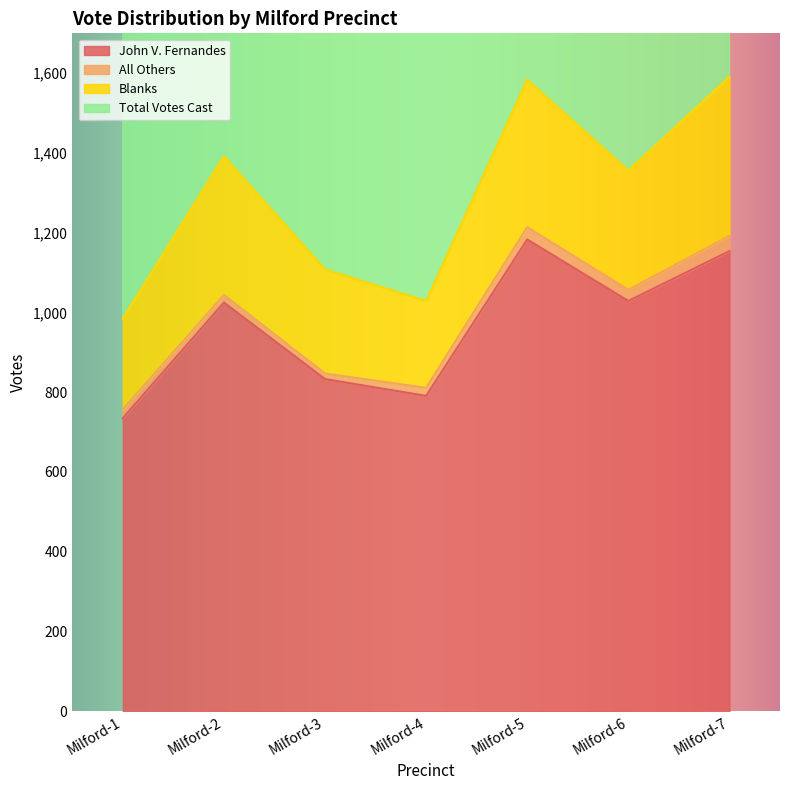

What is the minimum value for John V. Fernandes?

735